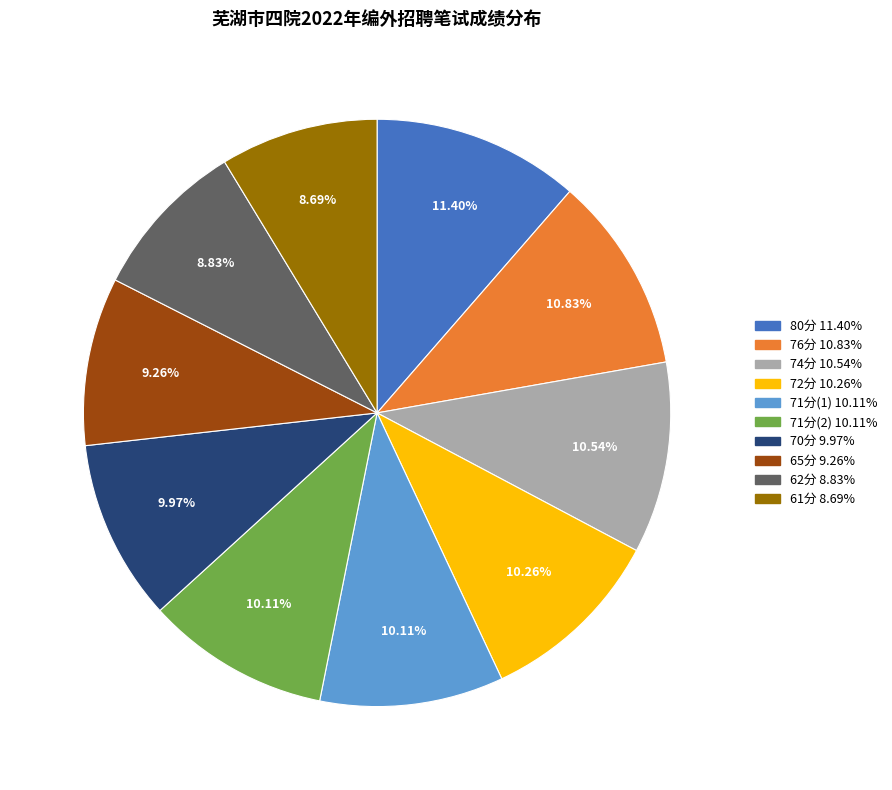

How many segments does this pie chart have?

10